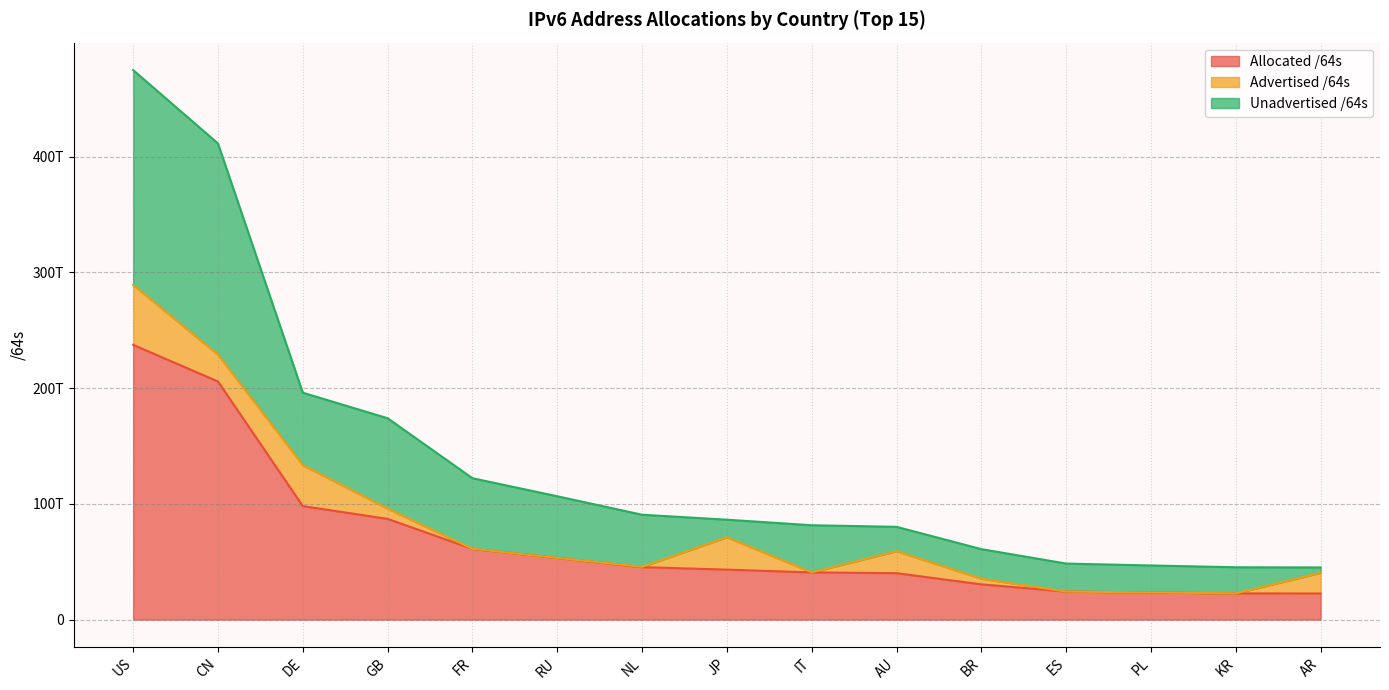

Where does the Allocated /64s series first go above 43134905483265?

US